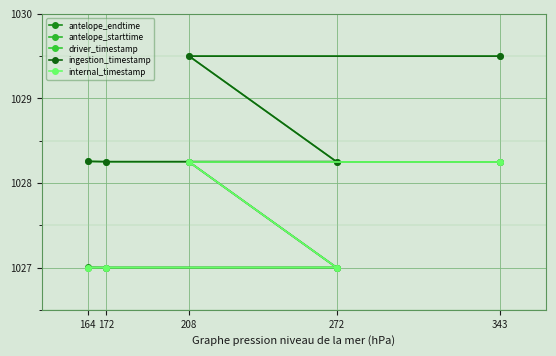

Is this an area chart (filled region under the line)?

No